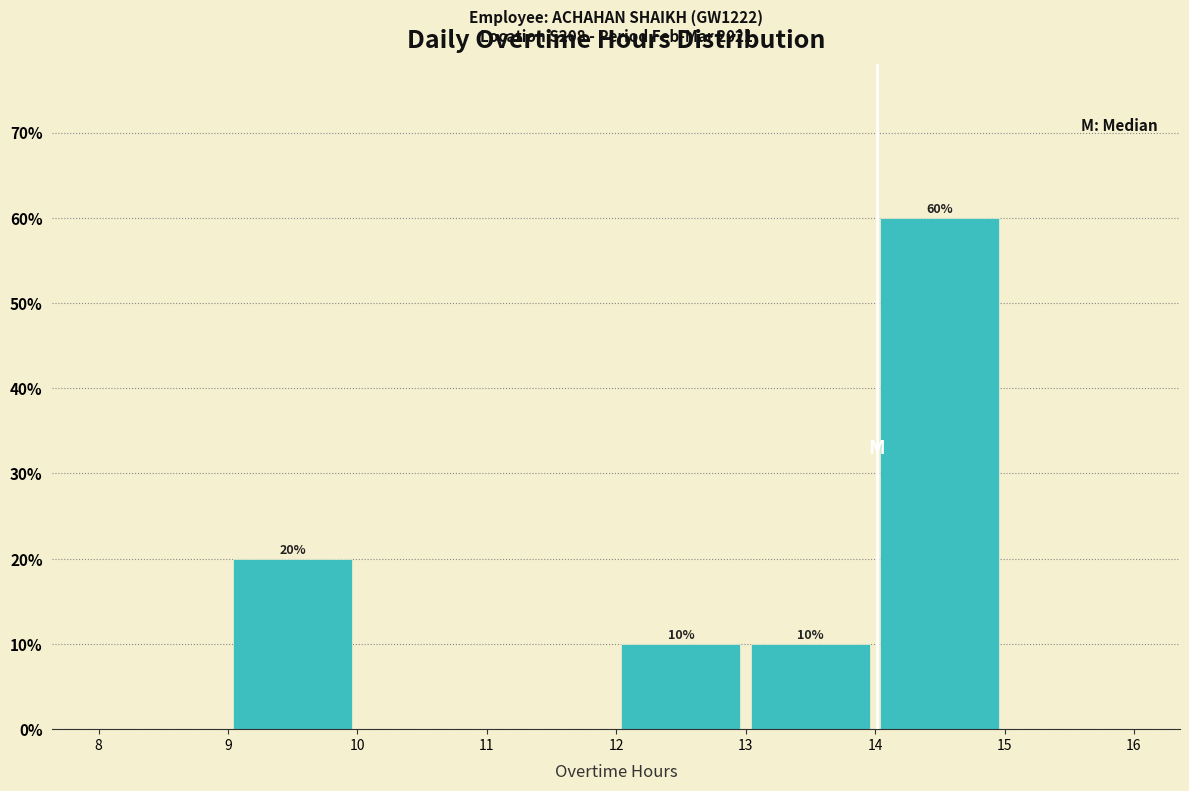

Which range on the x-axis has the tallest bar?

14 to 15